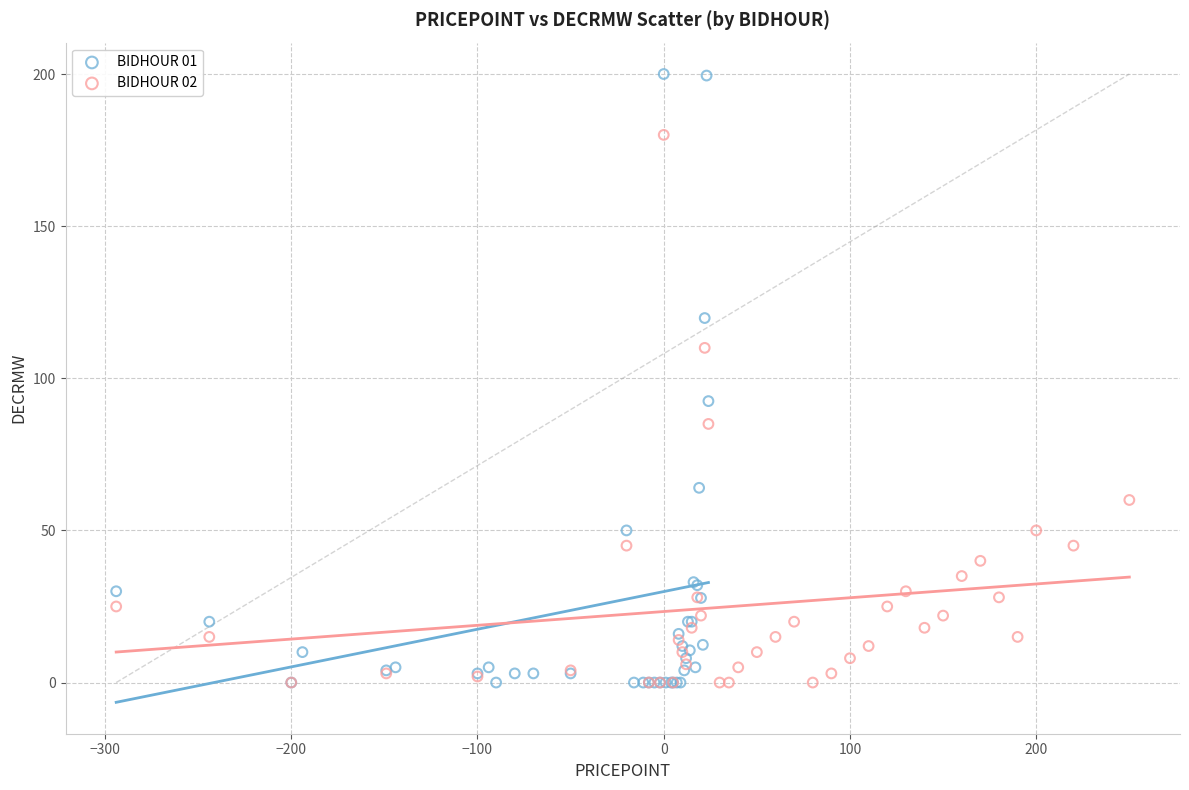

What are all the series names shown in the legend?

BIDHOUR 01, BIDHOUR 02